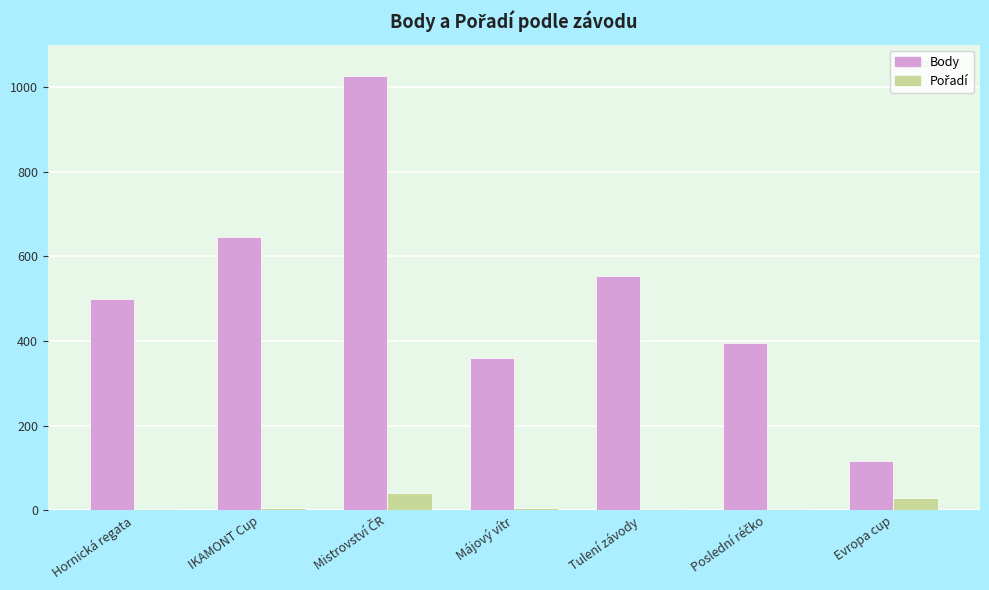

What is the total value across all series at Evropa cup?

144